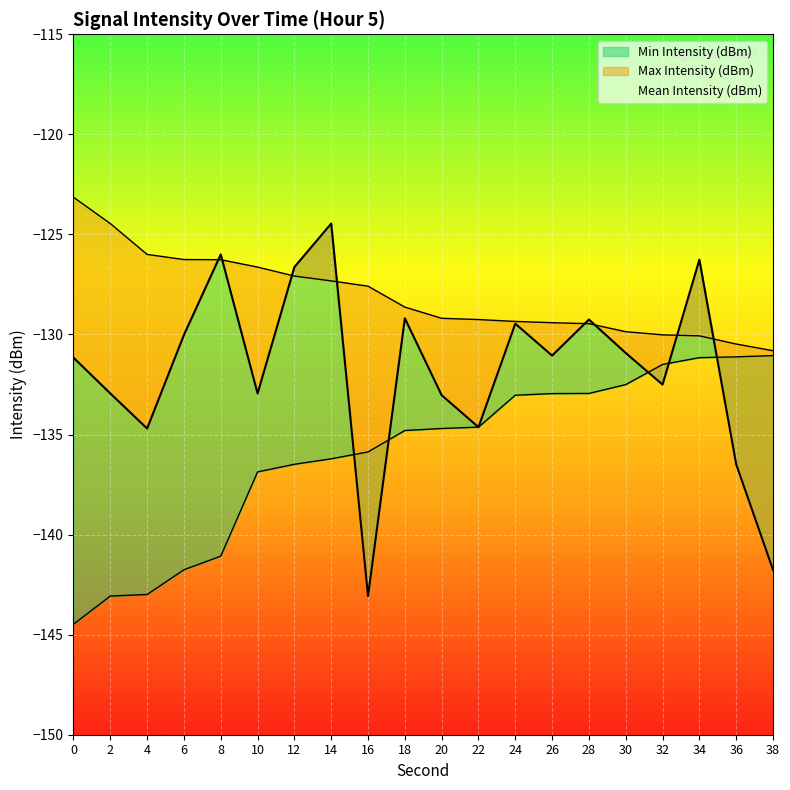

What is the sum of the Min Intensity (dBm) values at 2 and 38?

-274.1